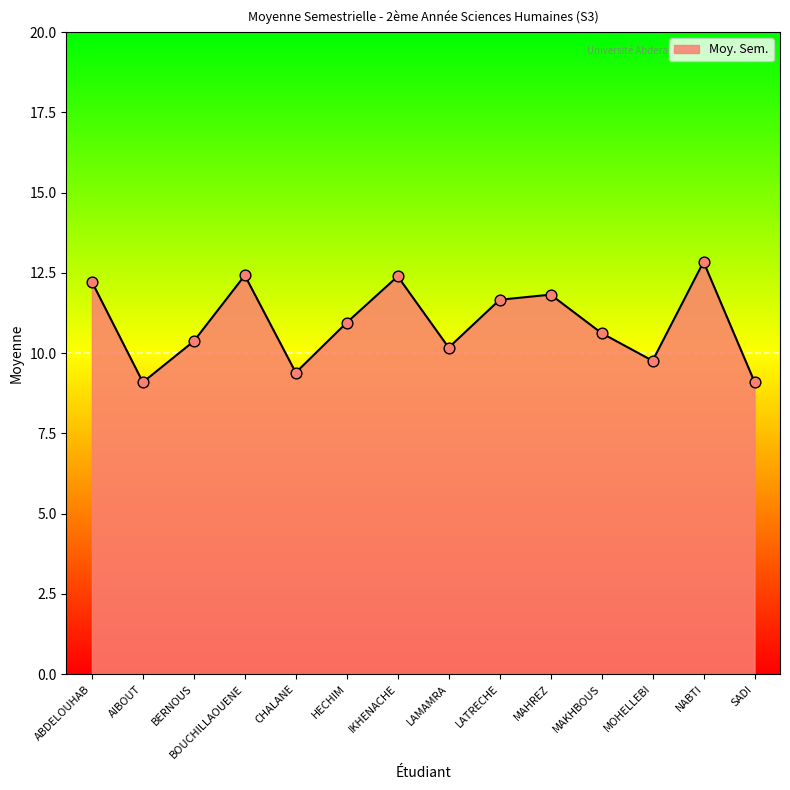

Approximately how many times larger is the value at BERNOUS compared to MAHREZ?

0.9